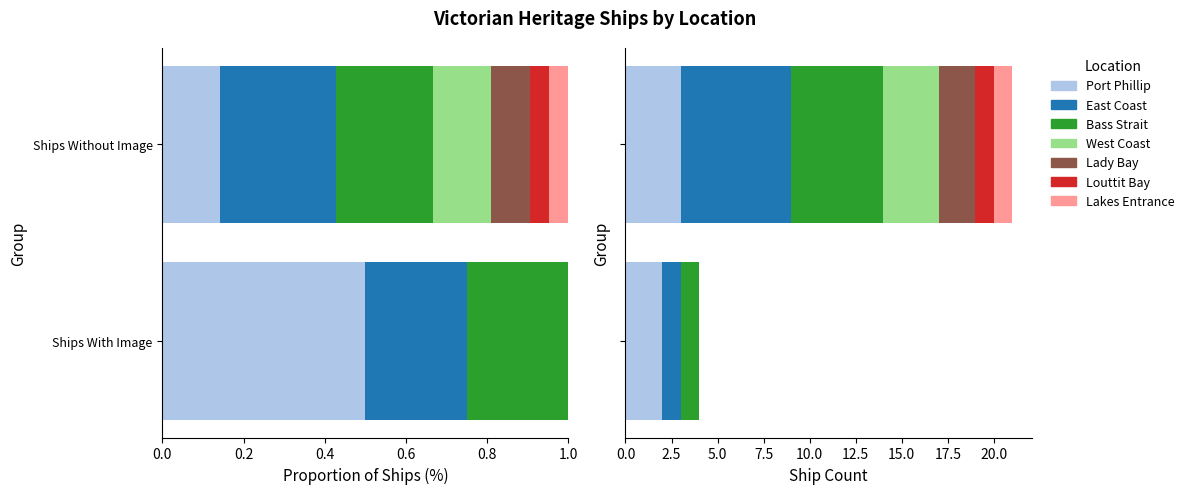

What is the sum of all values?

25